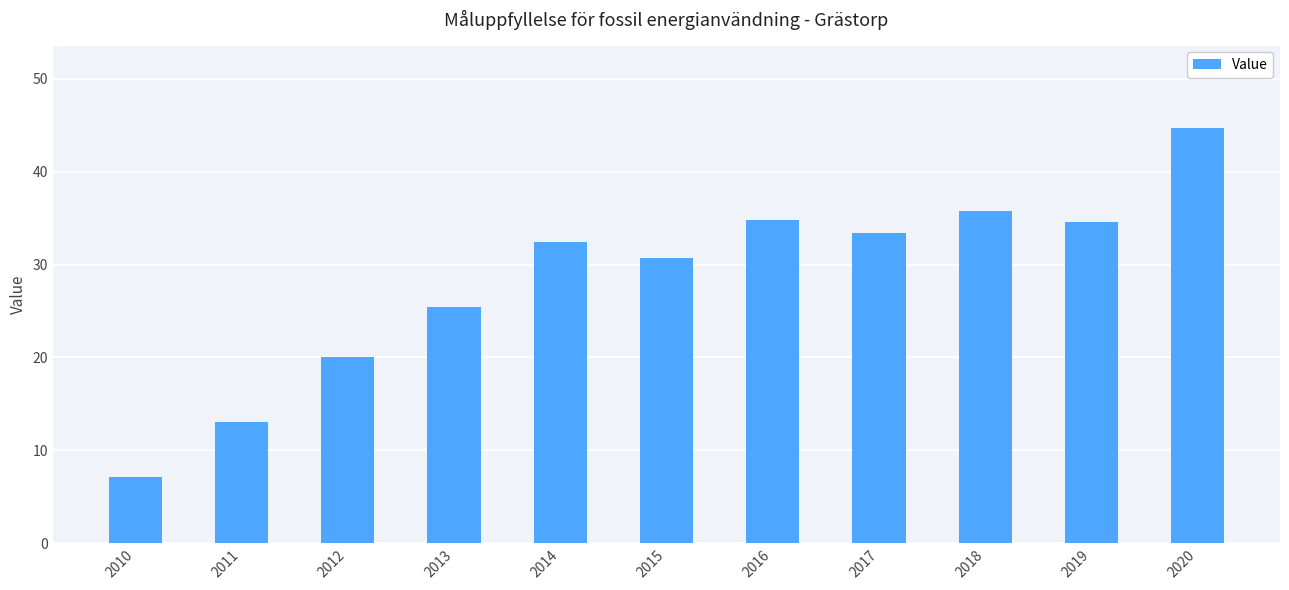

What is the sum of the values at 2018 and 2014?

68.2